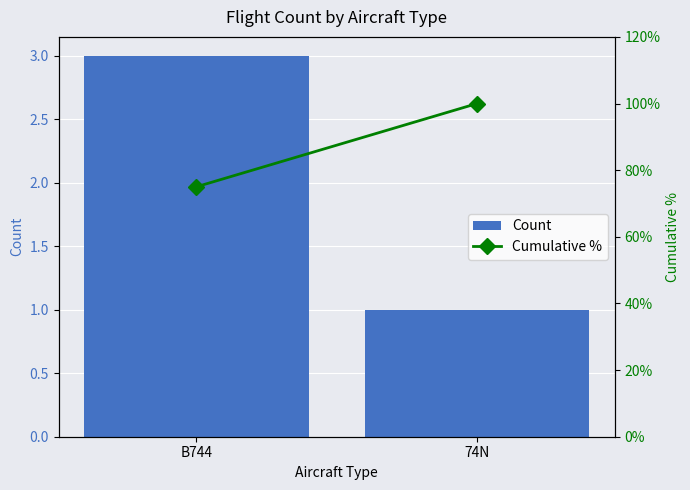

Where is Cumulative % nearest to the value 87?

B744